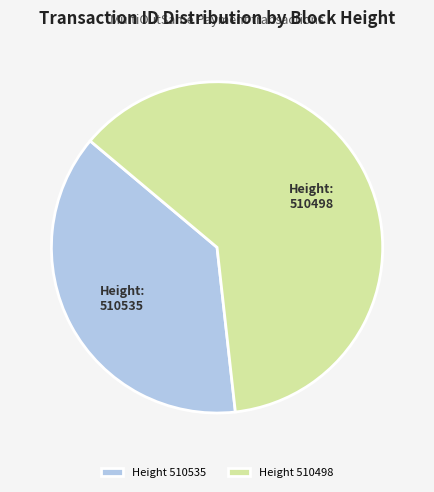

Count the number of slices in the pie.

2